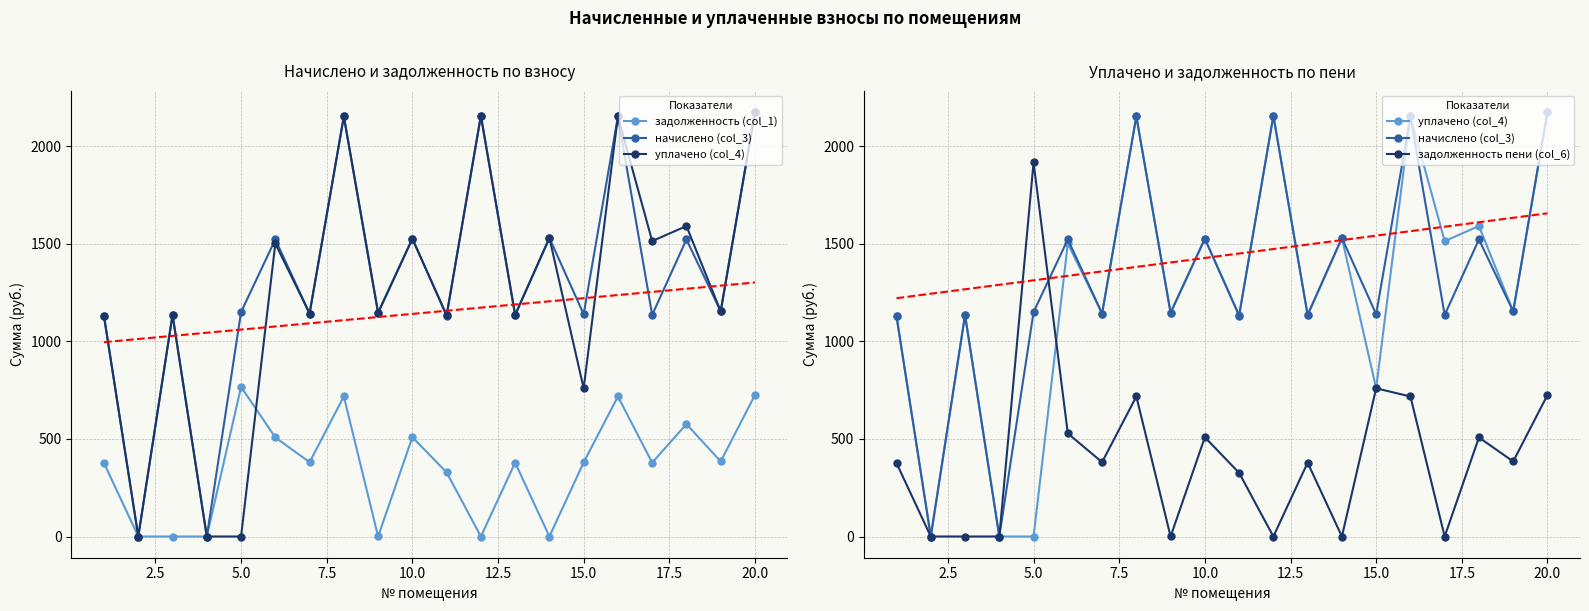

How many lines are shown in the chart?

4